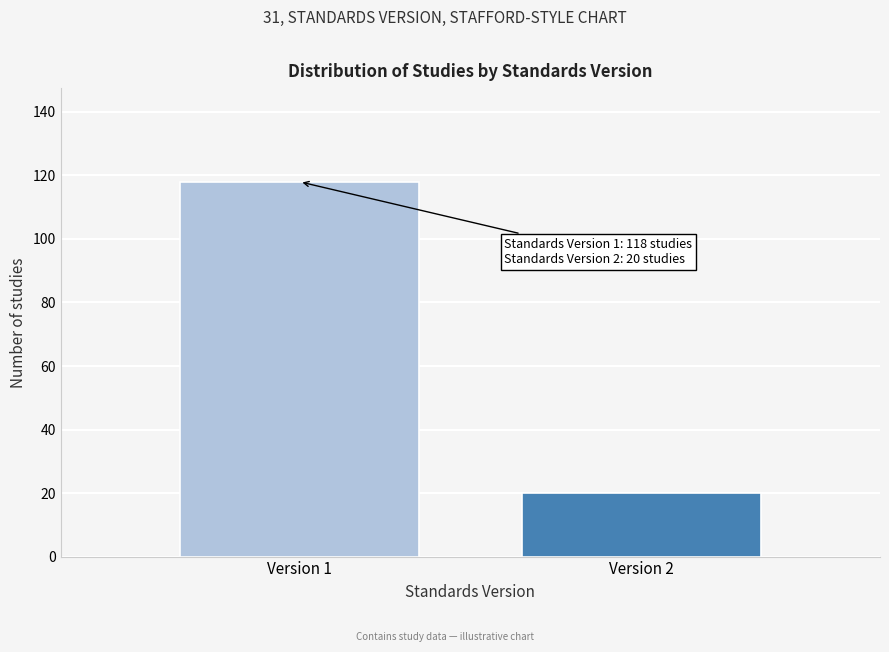

Reading left to right, extract all data points from this chart.

118	20